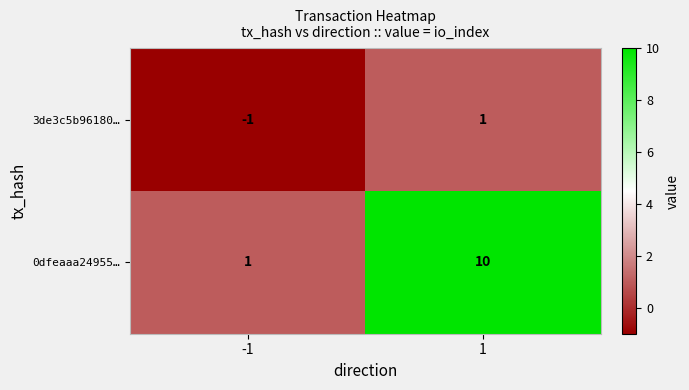

Reading left to right, extract all data points from this chart.

3de3c5b96180…: -1	1
0dfeaaa24955…: 1	10